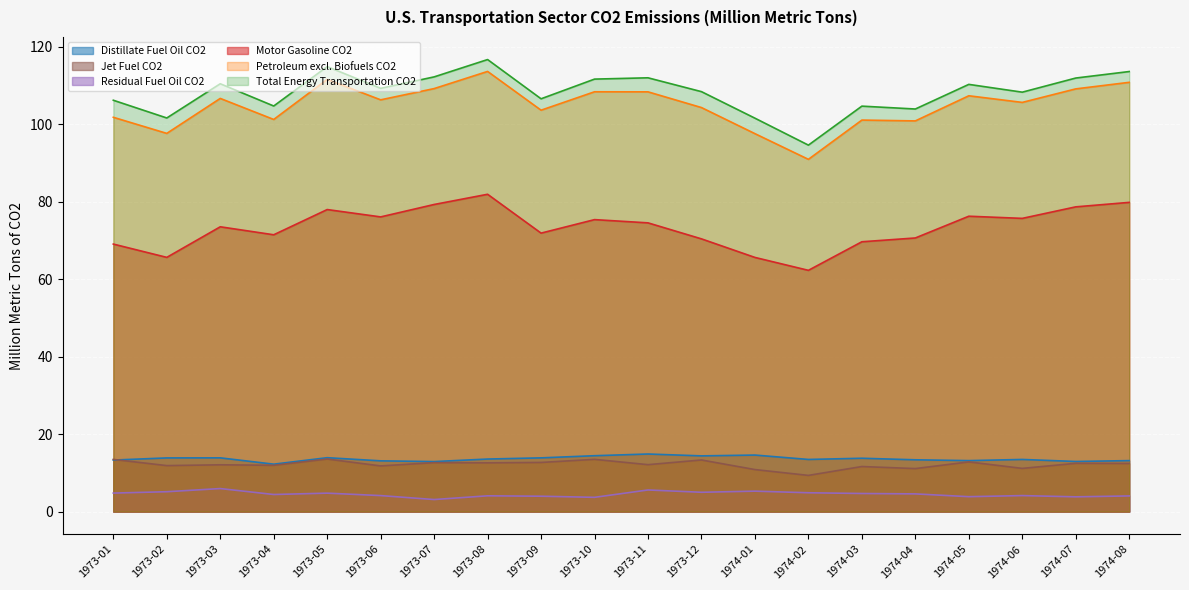

At which label does Residual Fuel Oil CO2 first exceed 4?

1973-01